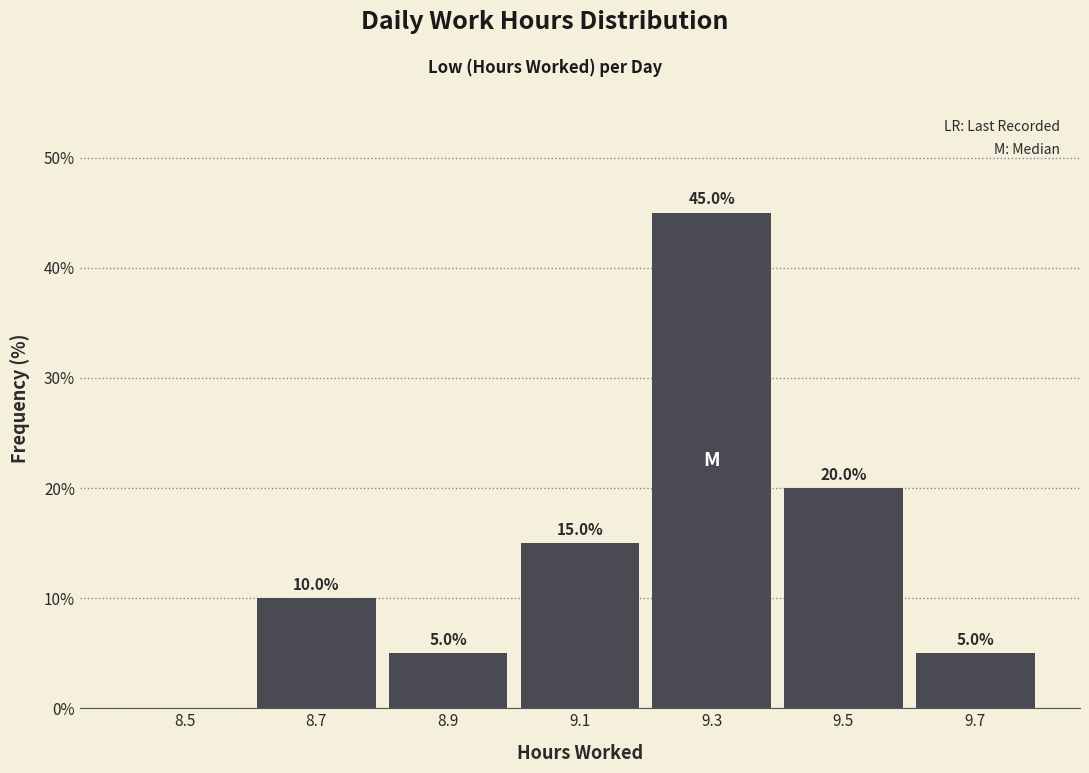

Which range on the x-axis has the tallest bar?

9.2 to 9.4